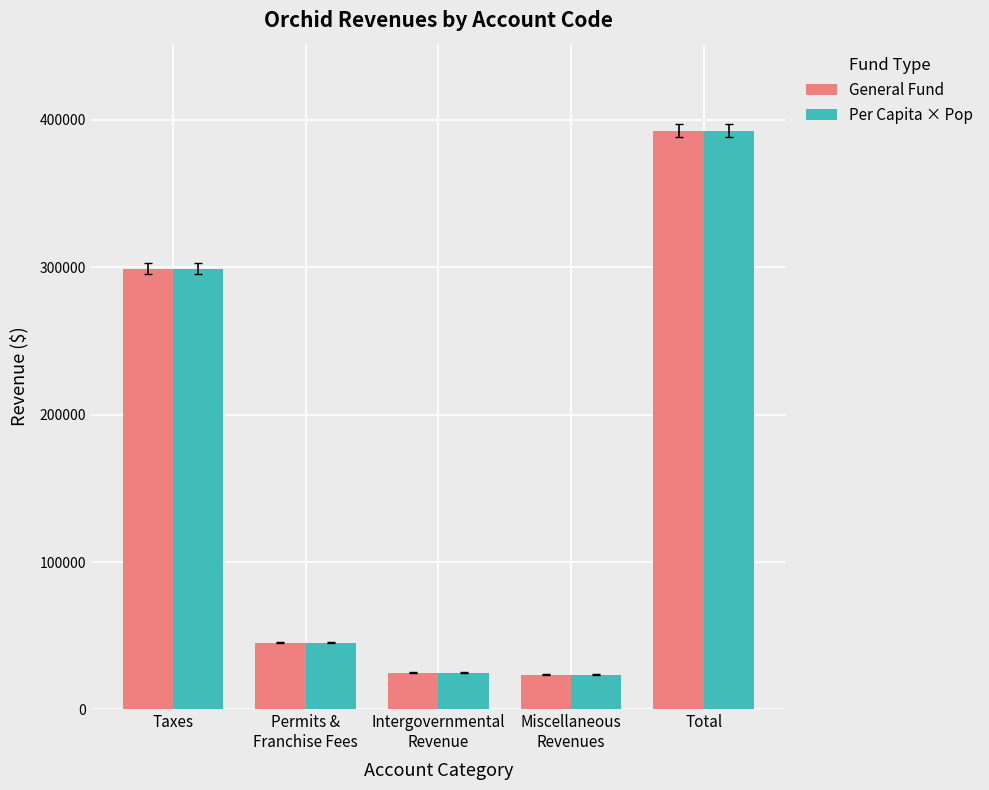

What is the total value across all series at Intergovernmental
Revenue?

49610